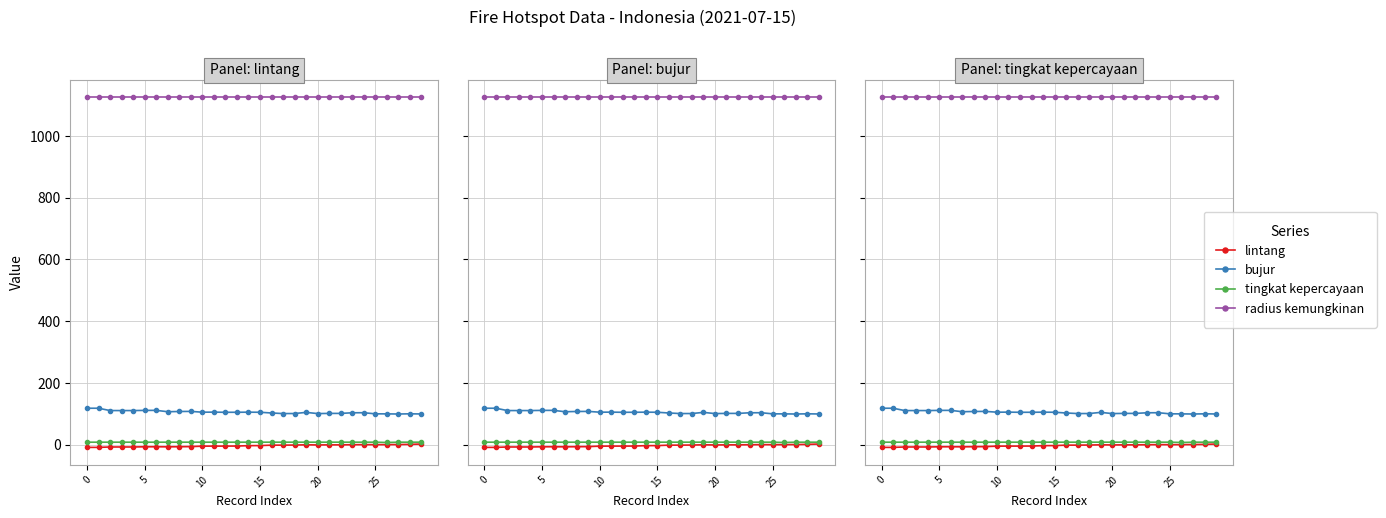

How many lines are shown in the chart?

4